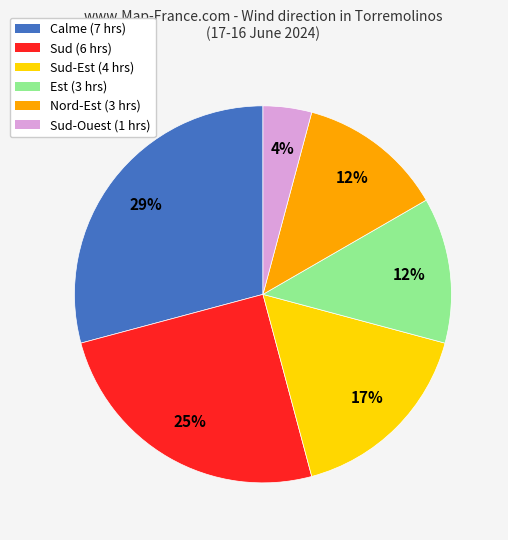

Is it true that Sud (6 hrs) is 17% of the pie?

False